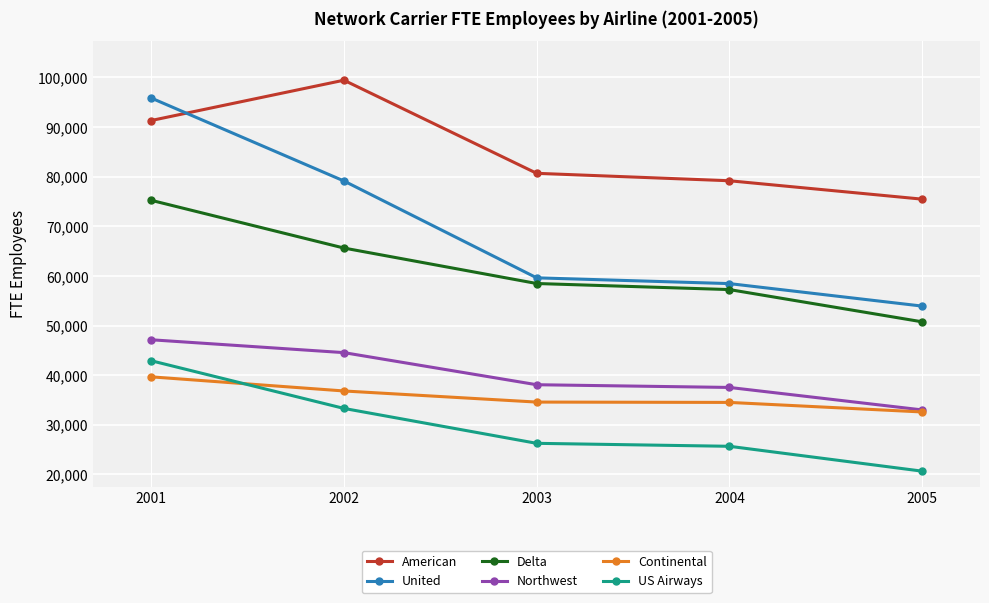

What is the difference between the highest and lowest values at 2004?

53494